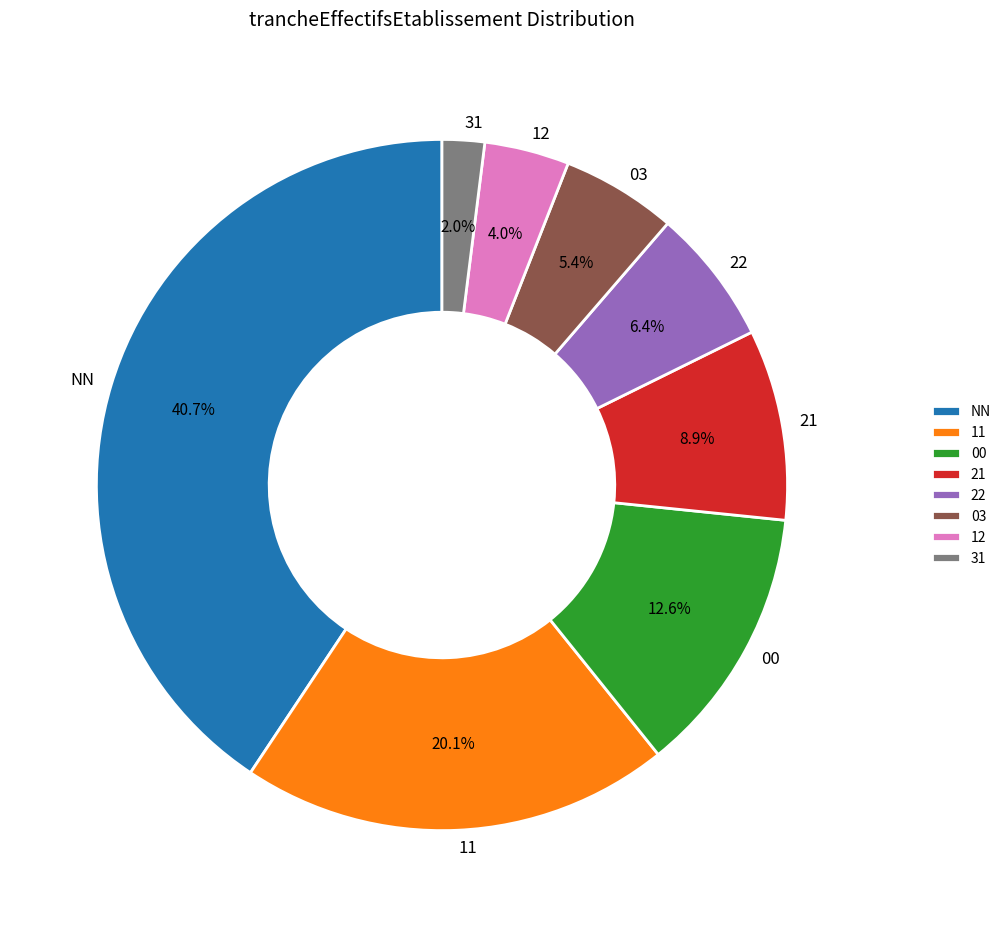

Is the sum of 12 and NN greater than half?

No